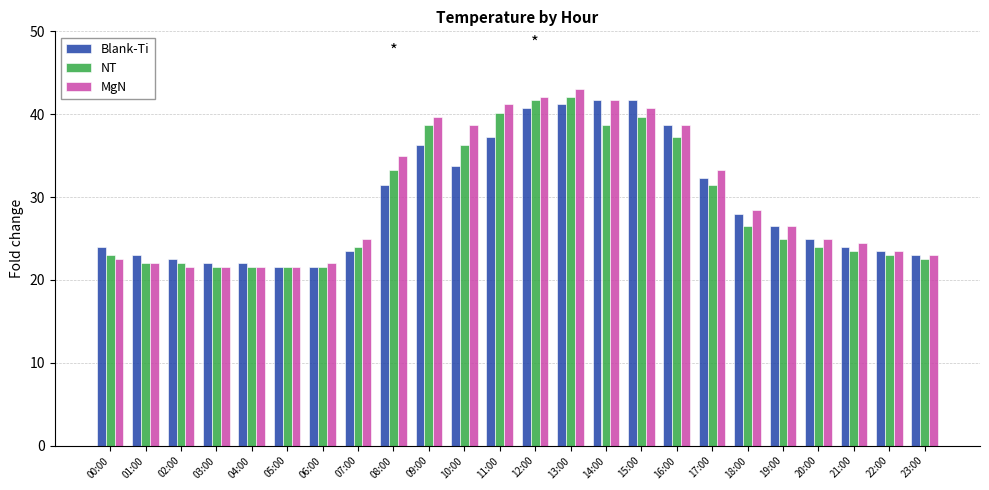

How many groups of bars are there?

24